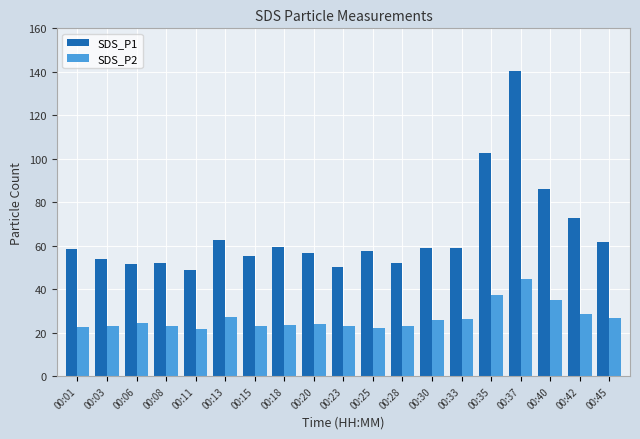

What is the total value across all series at 00:35?

140.1